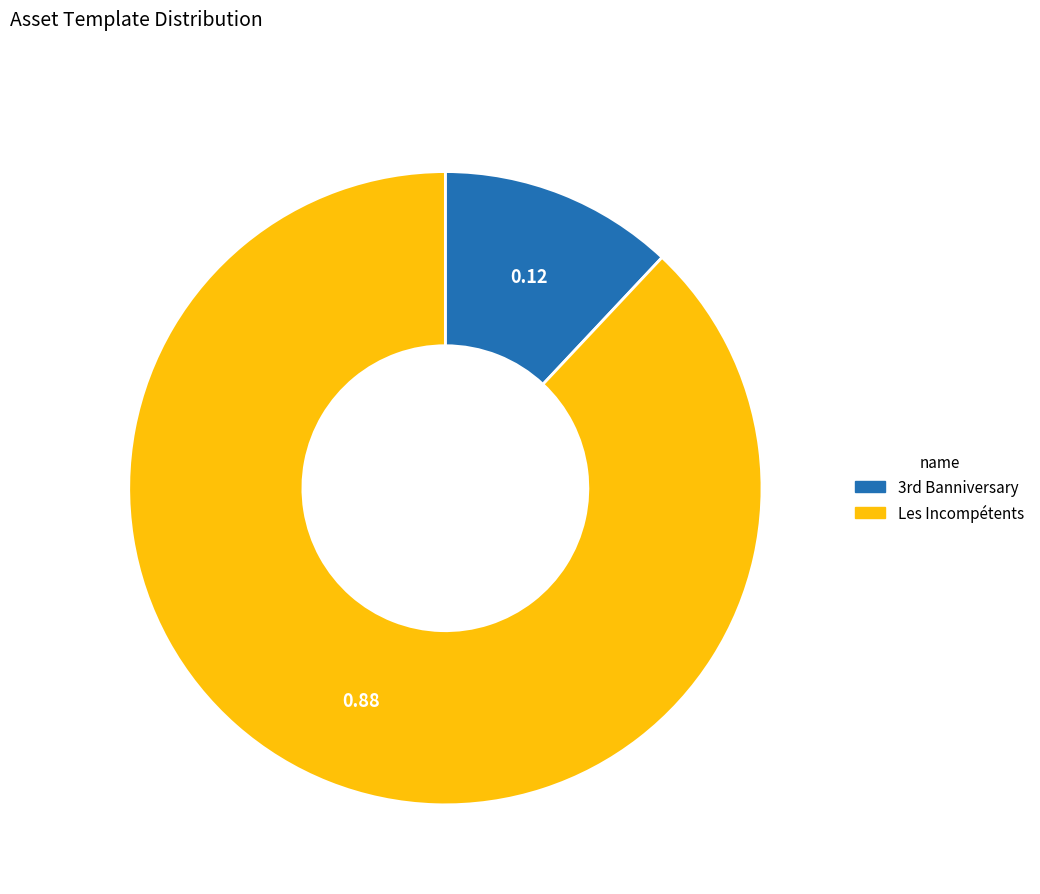

How many segments does this pie chart have?

2